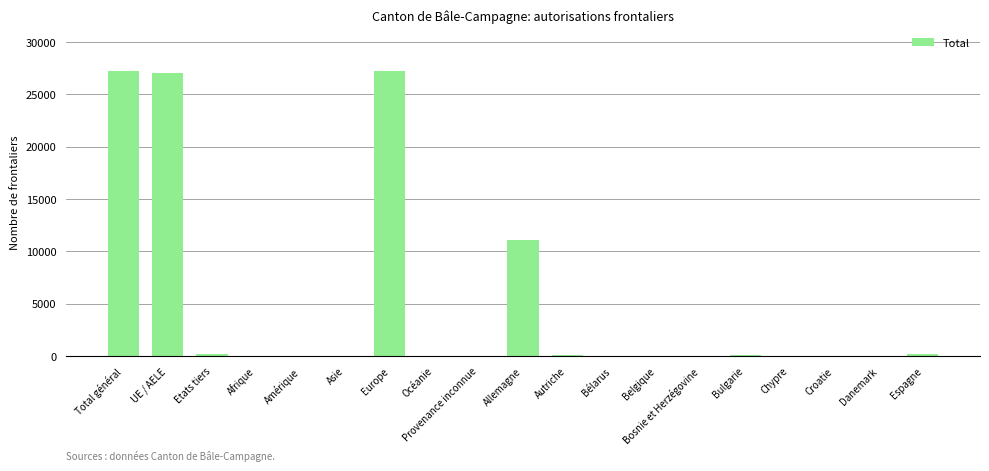

Which has a higher value, Afrique or UE / AELE?

UE / AELE